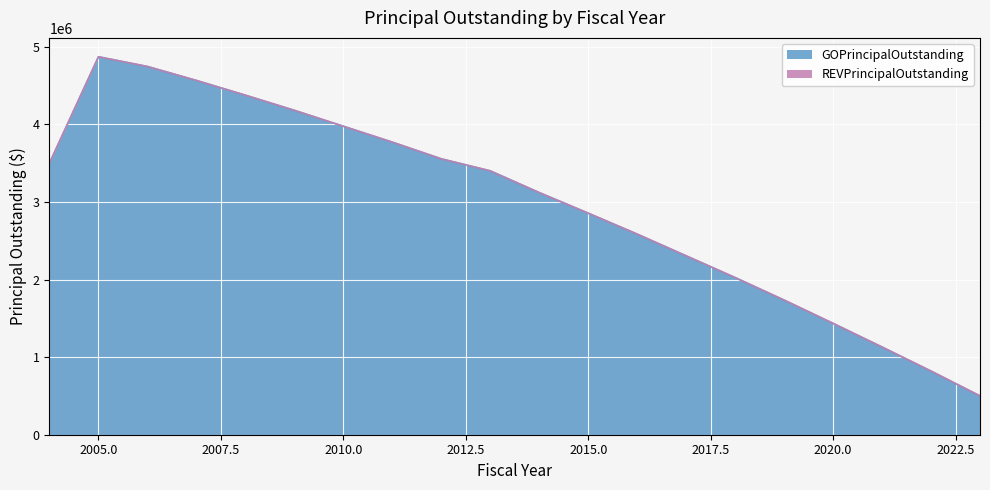

The value of GOPrincipalOutstanding at 2020.0 is 1435000. True or false?

True